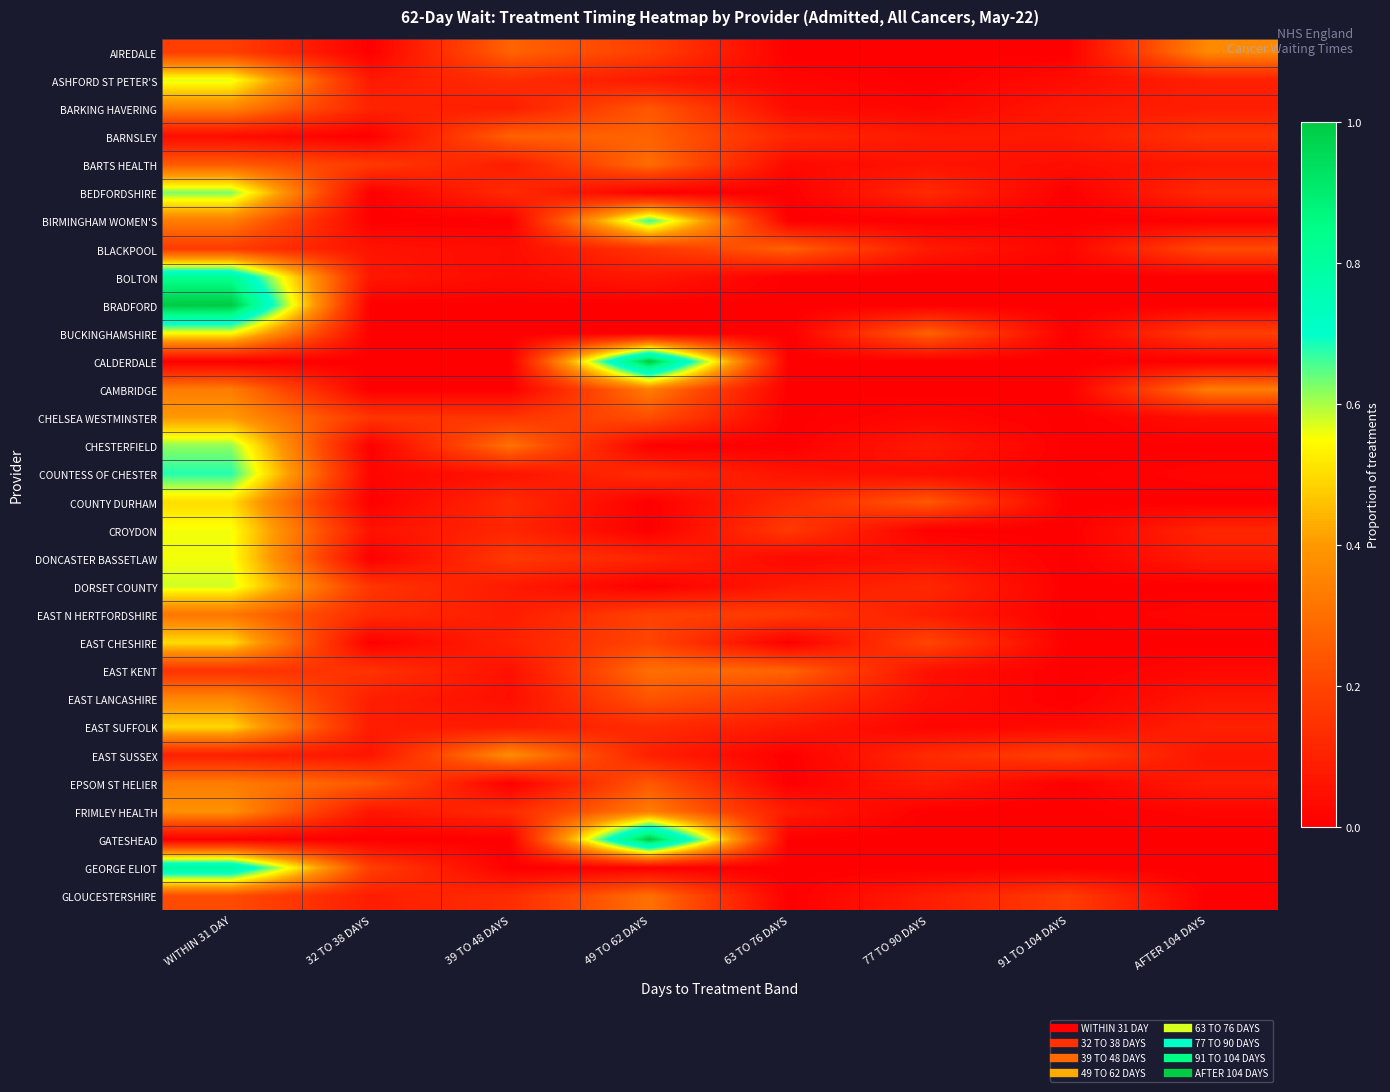

What is the total value across all series at 49 TO 62 DAYS?

6.8